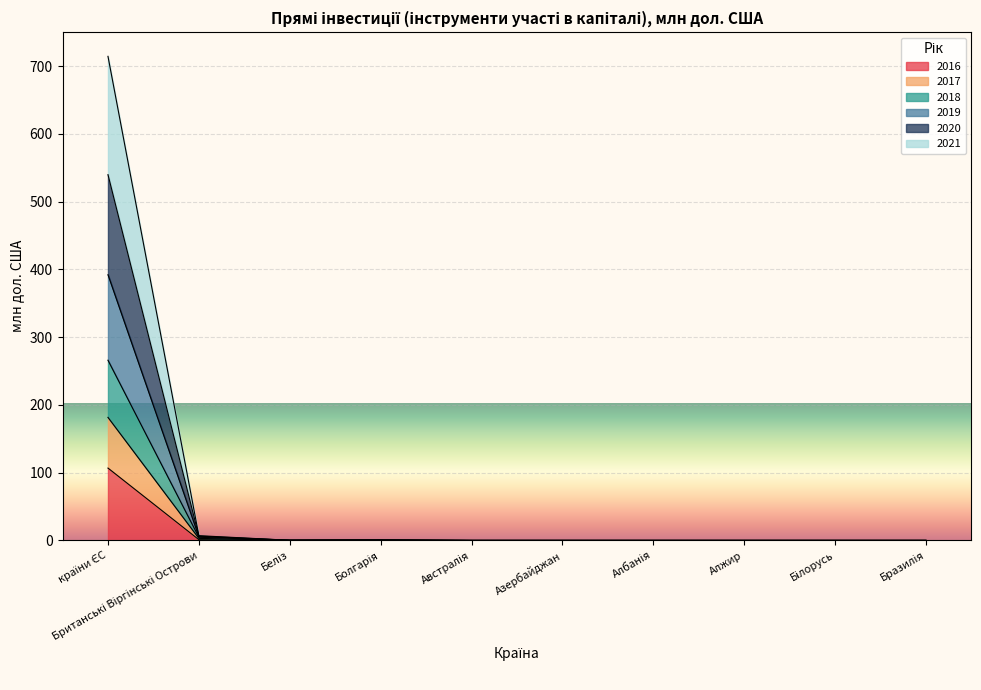

Which series changed the most between Азербайджан and Албанія?

2016